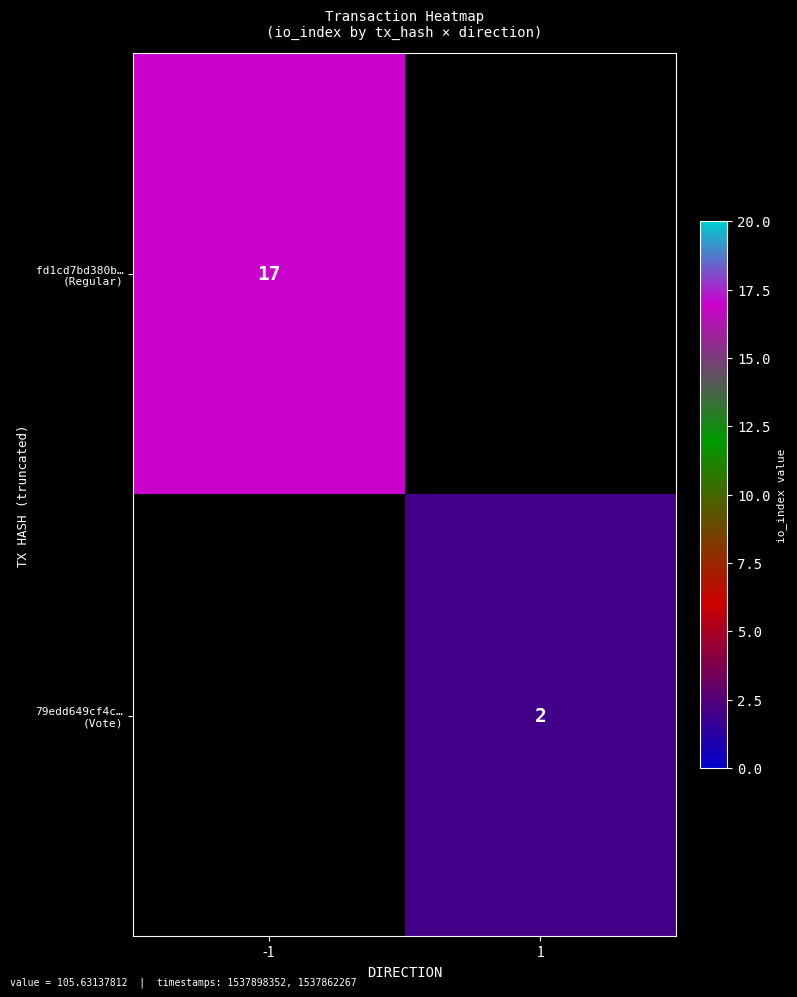

Count the number of data series in this chart.

2